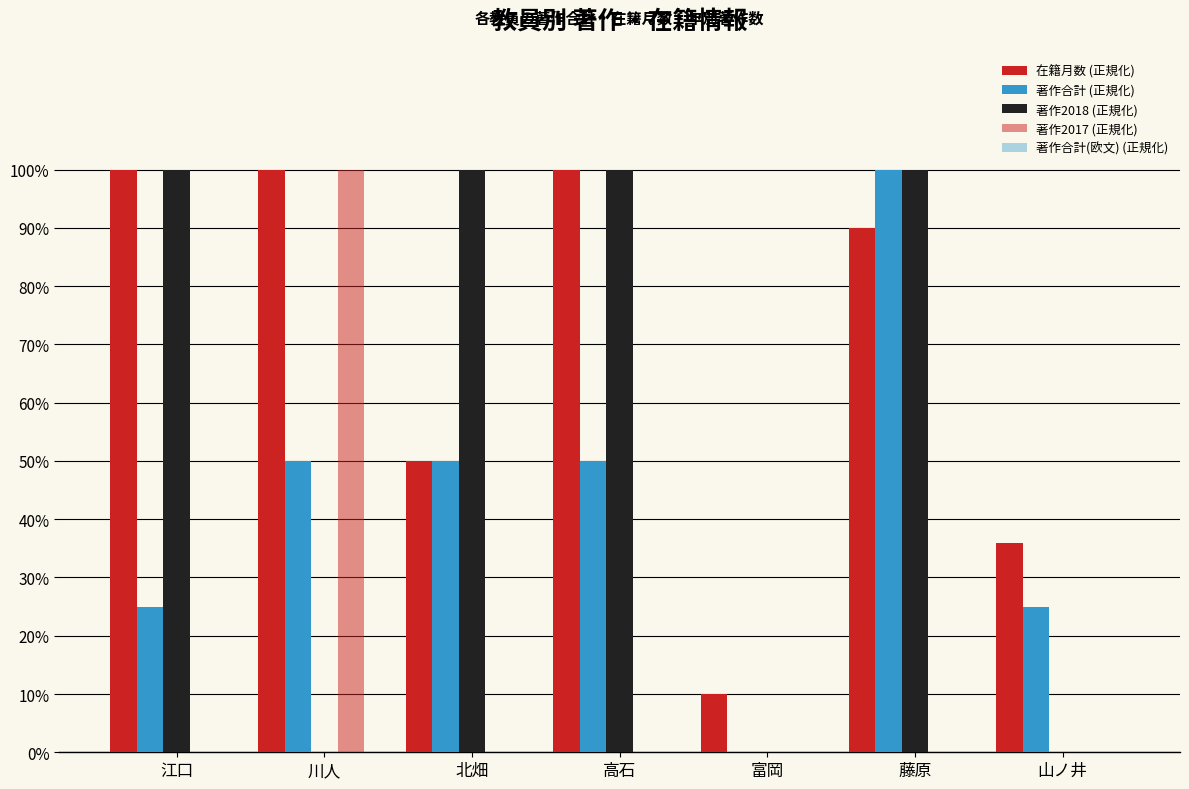

Reading left to right, list all the values displayed in this chart.

在籍月数 (正規化): 江口=1.0	川人=1.0	北畑=0.5	高石=1.0	富岡=0.1	藤原=0.9	山ノ井=0.4
著作合計 (正規化): 江口=0.2	川人=0.5	北畑=0.5	高石=0.5	富岡=0.0	藤原=1.0	山ノ井=0.2
著作2018 (正規化): 江口=1.0	川人=0.0	北畑=1.0	高石=1.0	富岡=0.0	藤原=1.0	山ノ井=0.0
著作2017 (正規化): 江口=0.0	川人=1.0	北畑=0.0	高石=0.0	富岡=0.0	藤原=0.0	山ノ井=0.0
著作合計(欧文) (正規化): 江口=0.0	川人=0.0	北畑=0.0	高石=0.0	富岡=0.0	藤原=0.0	山ノ井=0.0